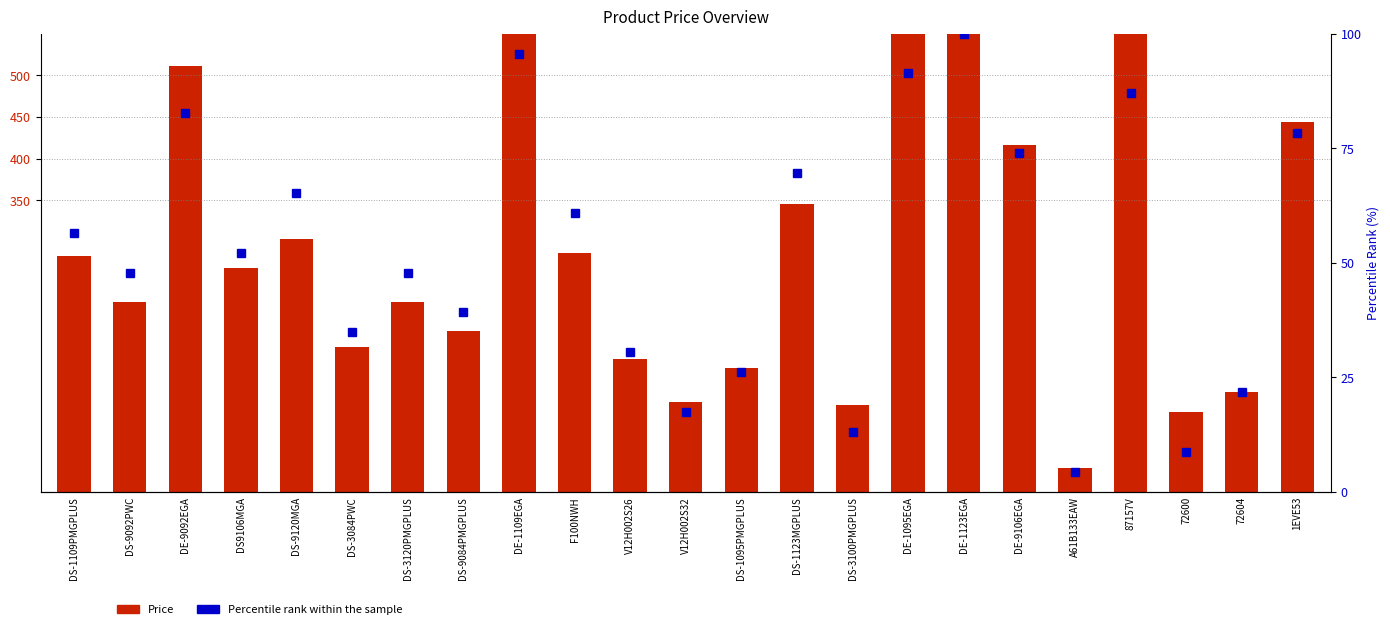

What is the label of the 22nd bar from the left?

72604